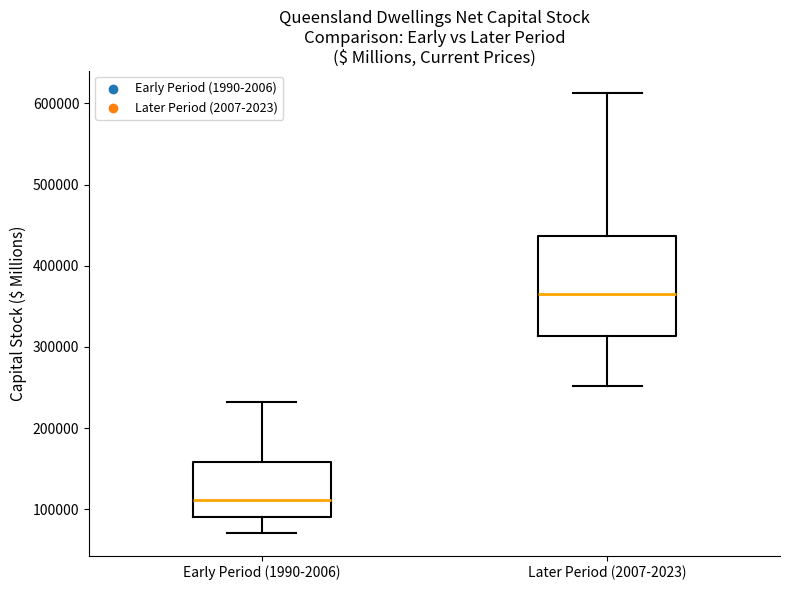

Reading left to right, transcribe this box plot: for each box, give where its median line is, the range the box spans, and where its two whiskers end, as read against the y-axis. The values are not printed on the chart, so give them approximately, as read against the axis.

Early Period (1990-2006): median 110000, box 90000 to 160000, whiskers 70000 to 230000
Later Period (2007-2023): median 370000, box 310000 to 440000, whiskers 250000 to 610000